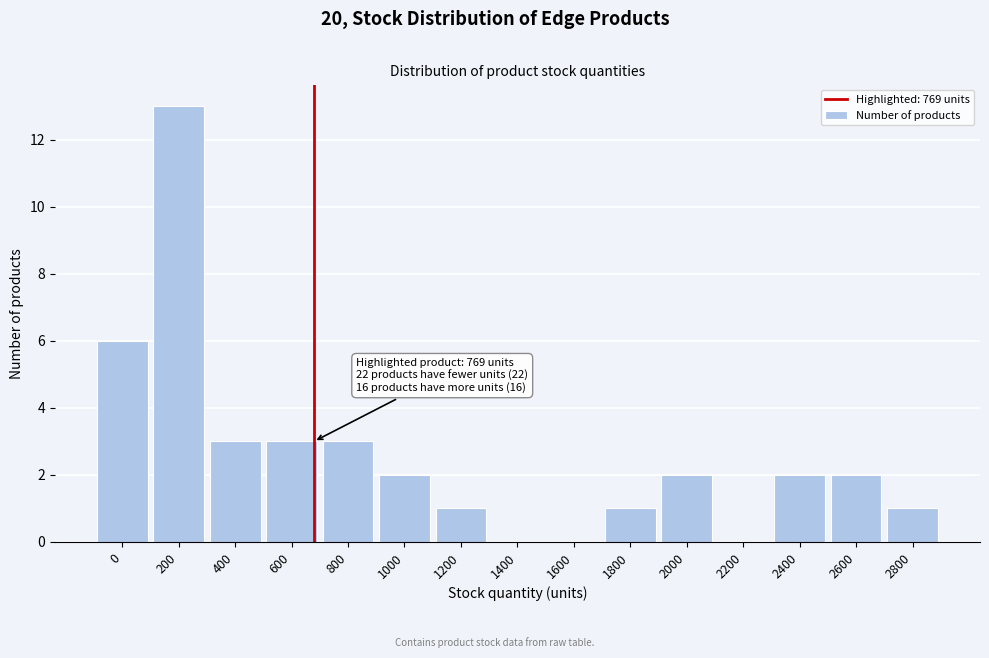

Reading right to left, what are all the values shown in this chart?

2800=1	2600=2	2400=2	2200=0	2000=2	1800=1	1600=0	1400=0	1200=1	1000=2	800=3	600=3	400=3	200=13	0=6